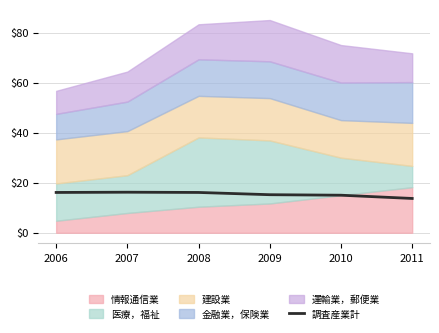

List the labels in order of value, largest first.

2007, 2006, 2008, 2009, 2010, 2011